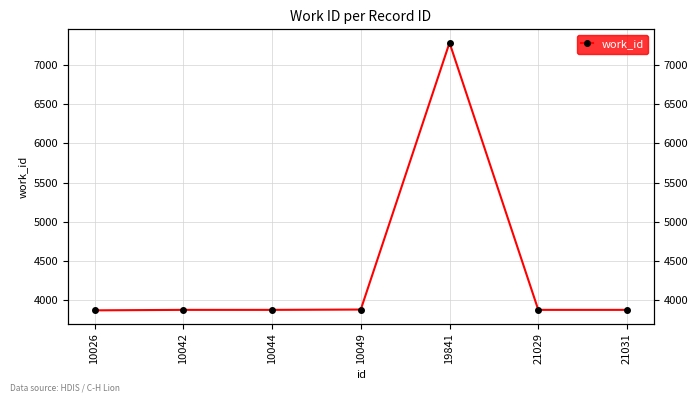

Reading left to right, list all the values displayed in this chart.

3870	3876	3876	3880	7284	3876	3876